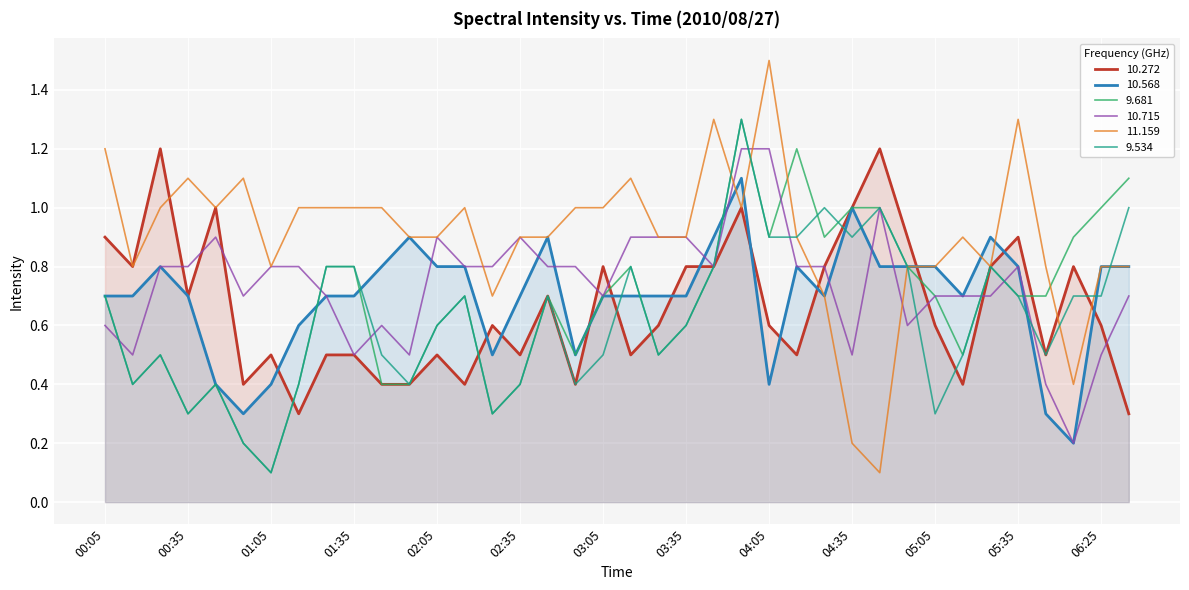

What is the approximate value of 10.272 at 00:55?

0.4